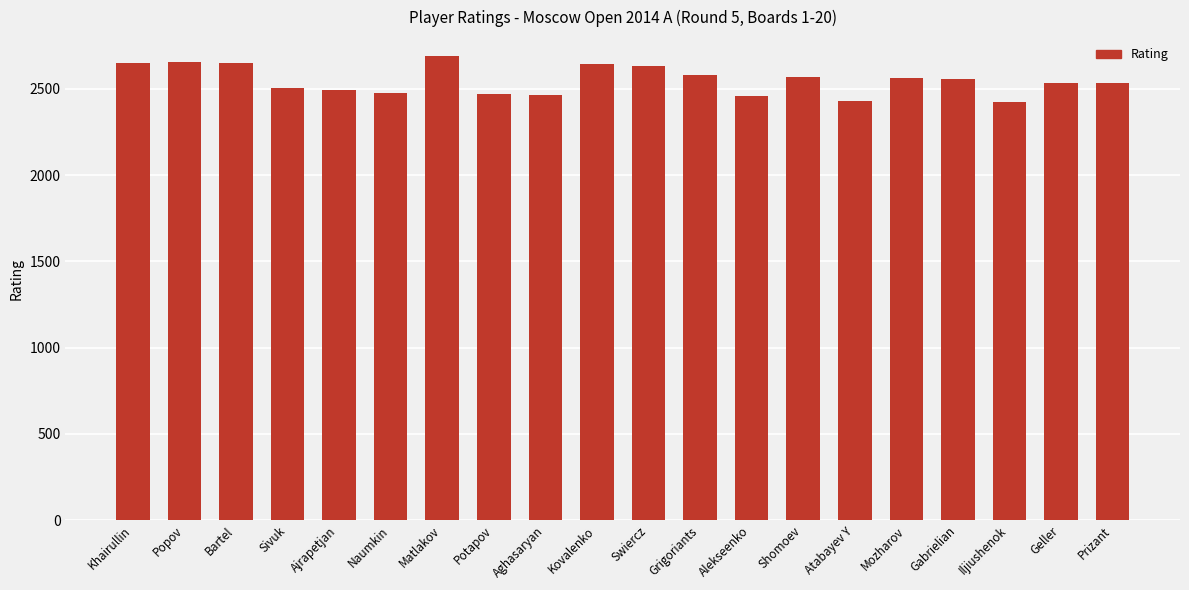

Are the bars grouped side by side (vs. stacked)?

No